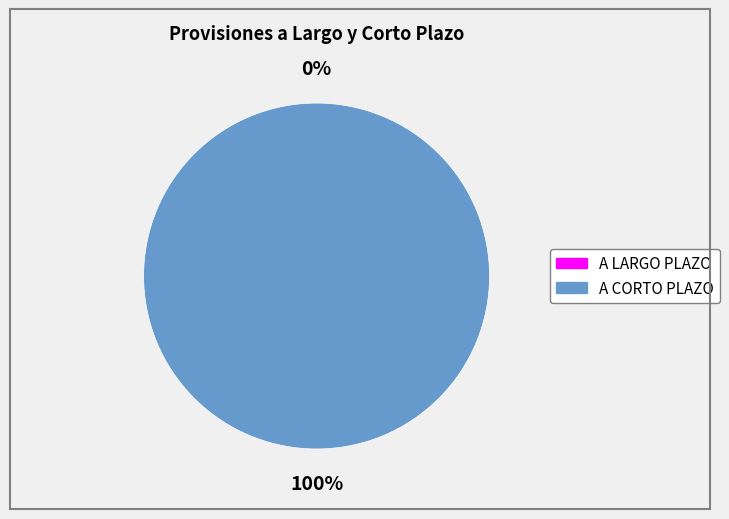

Which has a higher value, A LARGO PLAZO or A CORTO PLAZO?

A CORTO PLAZO